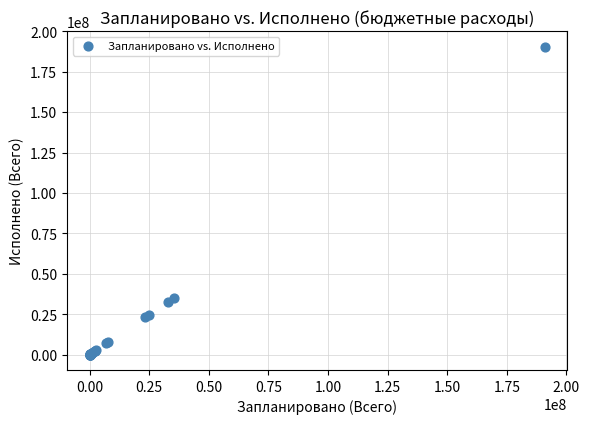

What Y value in the scatter plot is closest to 95267366?

35028716.6